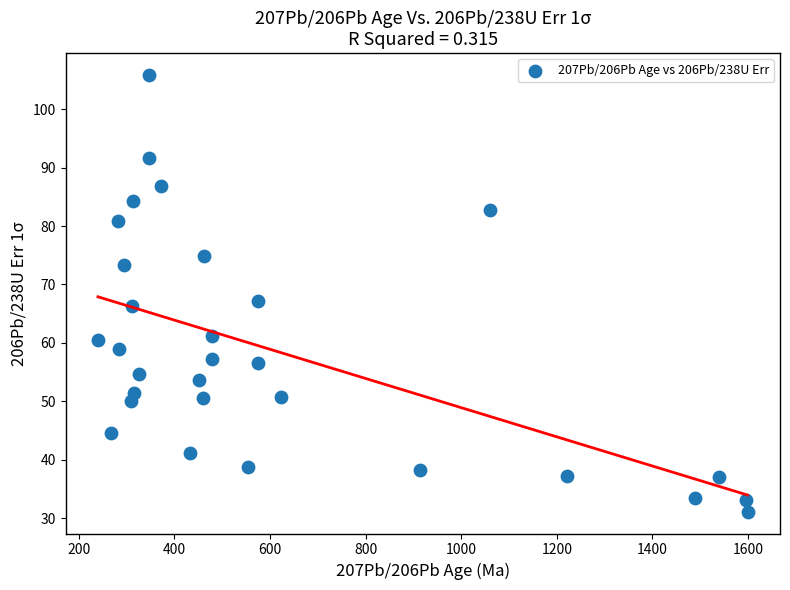

What is the range of Y values (max minus min)?

74.7